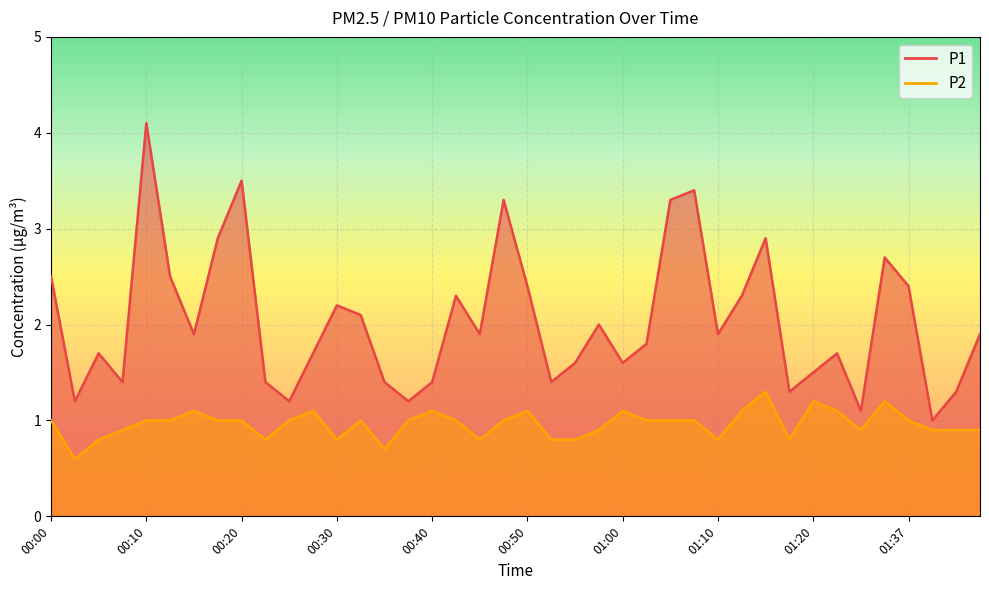

Reading right to left, extract all data points from this chart.

P1: 01:45=1.9	01:42=1.3	01:40=1.0	01:37=2.4	01:34=2.7	01:32=1.1	01:29=1.7	01:20=1.5	01:17=1.3	01:15=2.9	01:12=2.3	01:10=1.9	01:07=3.4	01:05=3.3	01:02=1.8	01:00=1.6	00:57=2.0	00:55=1.6	00:52=1.4	00:50=2.4	00:47=3.3	00:45=1.9	00:42=2.3	00:40=1.4	00:37=1.2	00:35=1.4	00:32=2.1	00:30=2.2	00:27=1.7	00:25=1.2	00:22=1.4	00:20=3.5	00:18=2.9	00:15=1.9	00:13=2.5	00:10=4.1	00:08=1.4	00:05=1.7	00:03=1.2	00:00=2.5
P2: 01:45=0.9	01:42=0.9	01:40=0.9	01:37=1.0	01:34=1.2	01:32=0.9	01:29=1.1	01:20=1.2	01:17=0.8	01:15=1.3	01:12=1.1	01:10=0.8	01:07=1.0	01:05=1.0	01:02=1.0	01:00=1.1	00:57=0.9	00:55=0.8	00:52=0.8	00:50=1.1	00:47=1.0	00:45=0.8	00:42=1.0	00:40=1.1	00:37=1.0	00:35=0.7	00:32=1.0	00:30=0.8	00:27=1.1	00:25=1.0	00:22=0.8	00:20=1.0	00:18=1.0	00:15=1.1	00:13=1.0	00:10=1.0	00:08=0.9	00:05=0.8	00:03=0.6	00:00=1.0